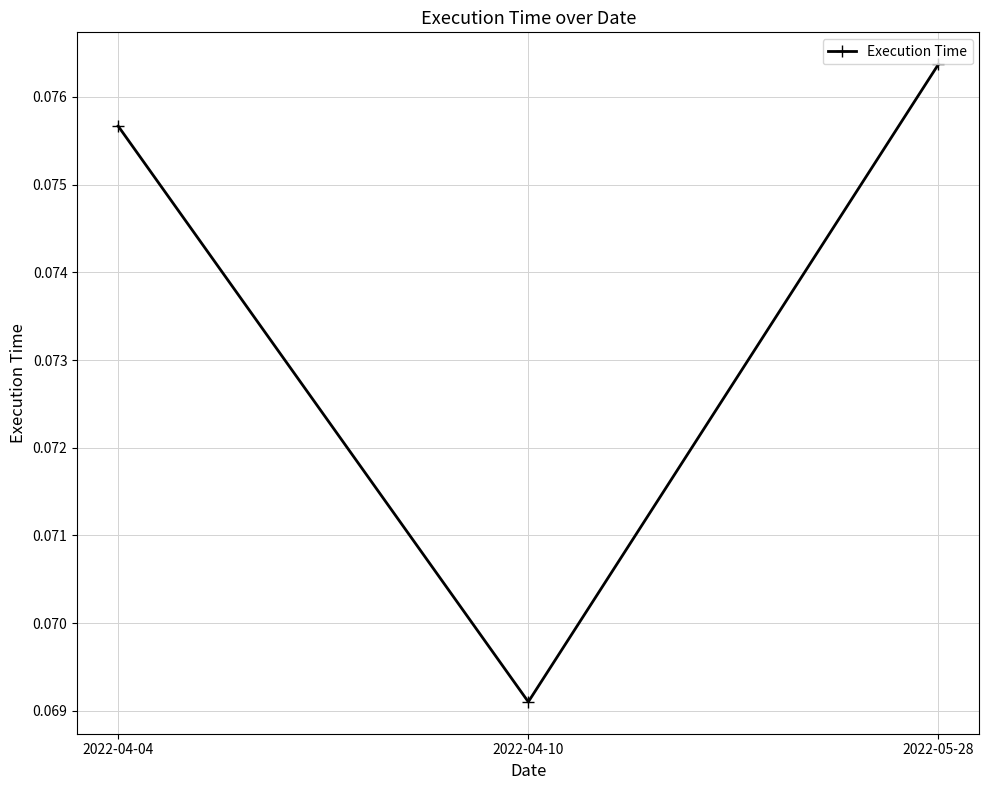

Is it true that the value at 2022-04-04 is 0.0?

False